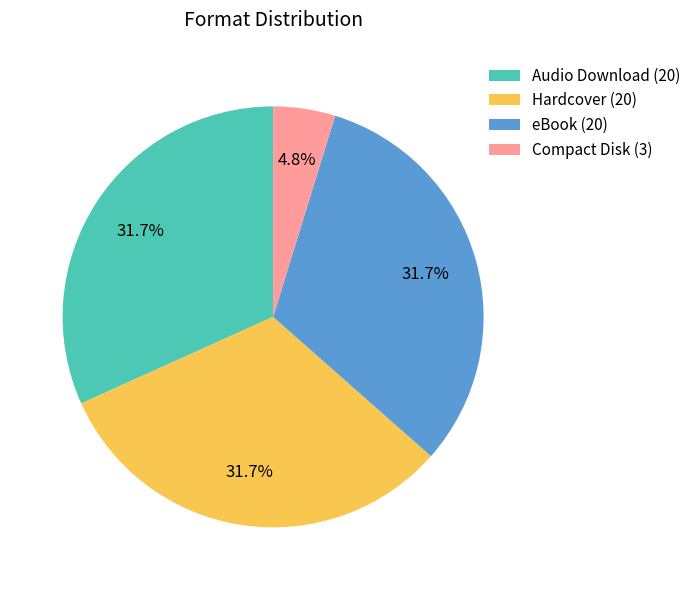

Is there a majority slice in this chart?

No